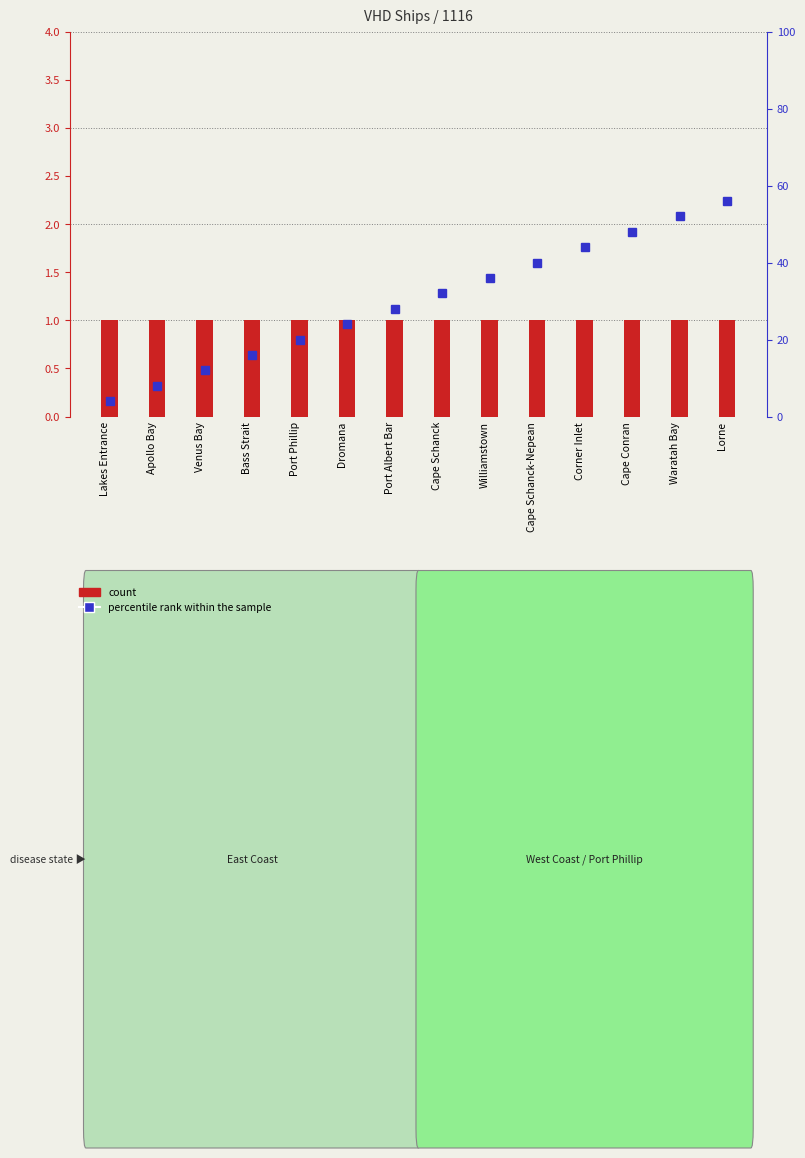

Rank the series by their average value, from highest to lowest.

percentile rank within the sample, count